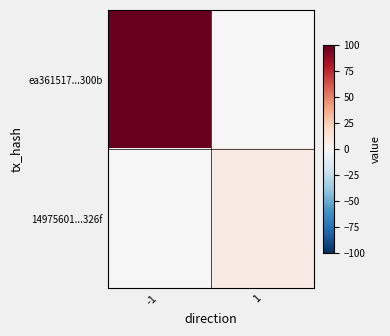

Which series has the largest range (max minus min)?

ea361517...300b